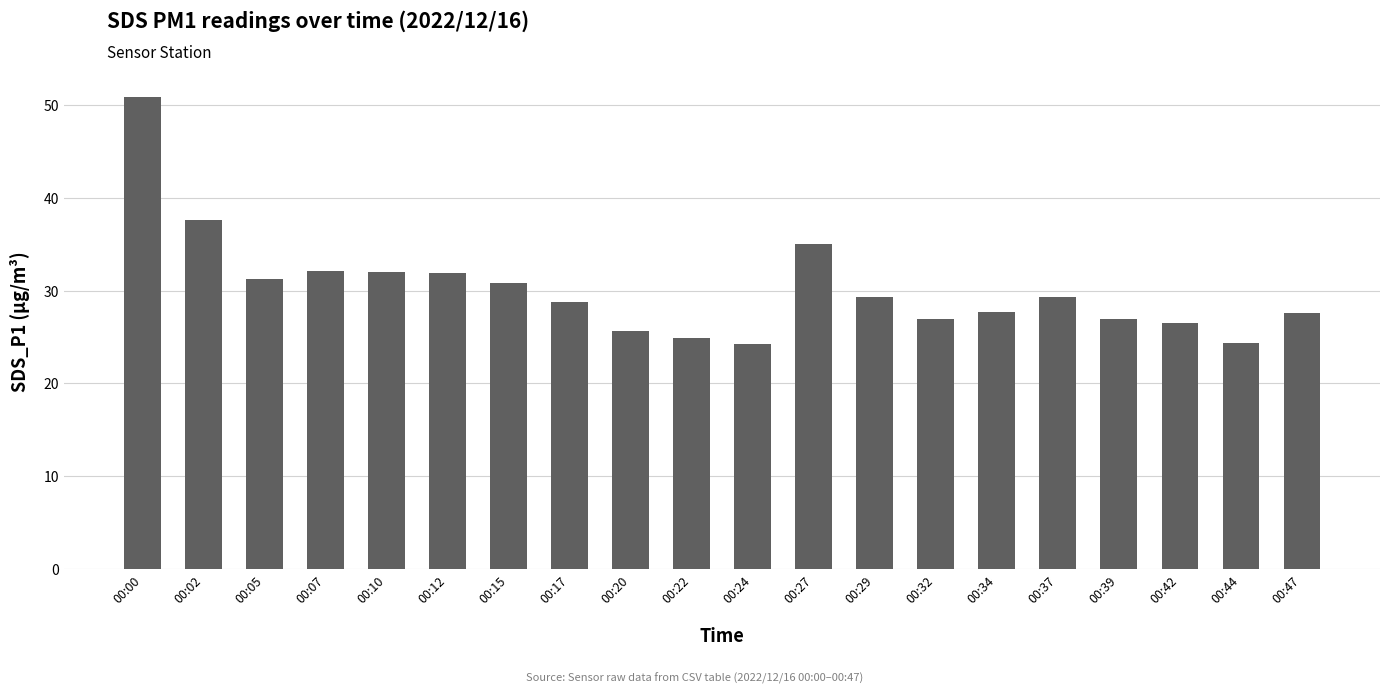

Is it true that the value at 00:02 is 37.5?

True